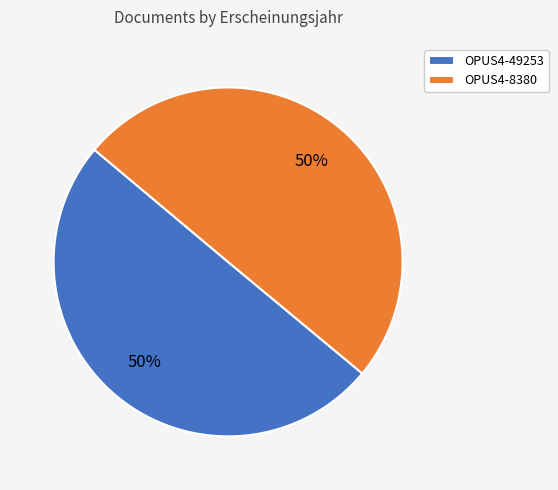

Combined, do OPUS4-8380 and OPUS4-49253 account for over 50%?

Yes